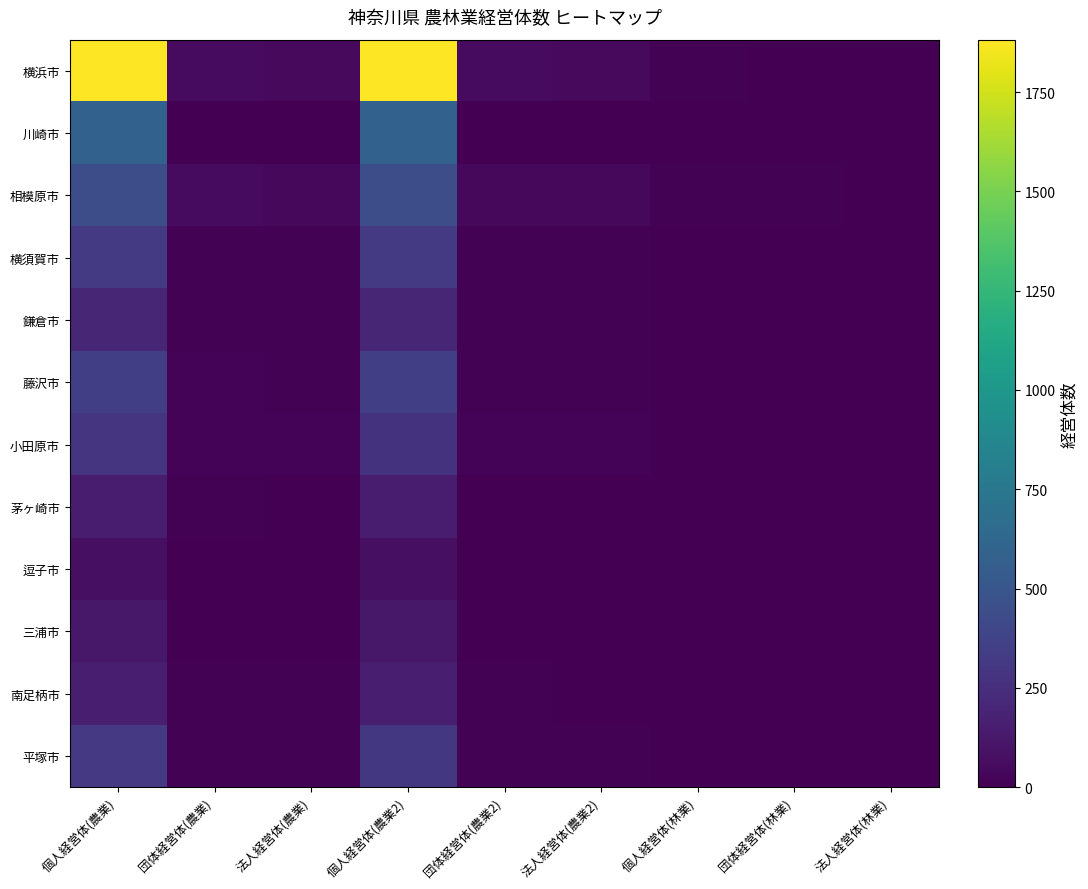

How many series are shown in this chart?

12